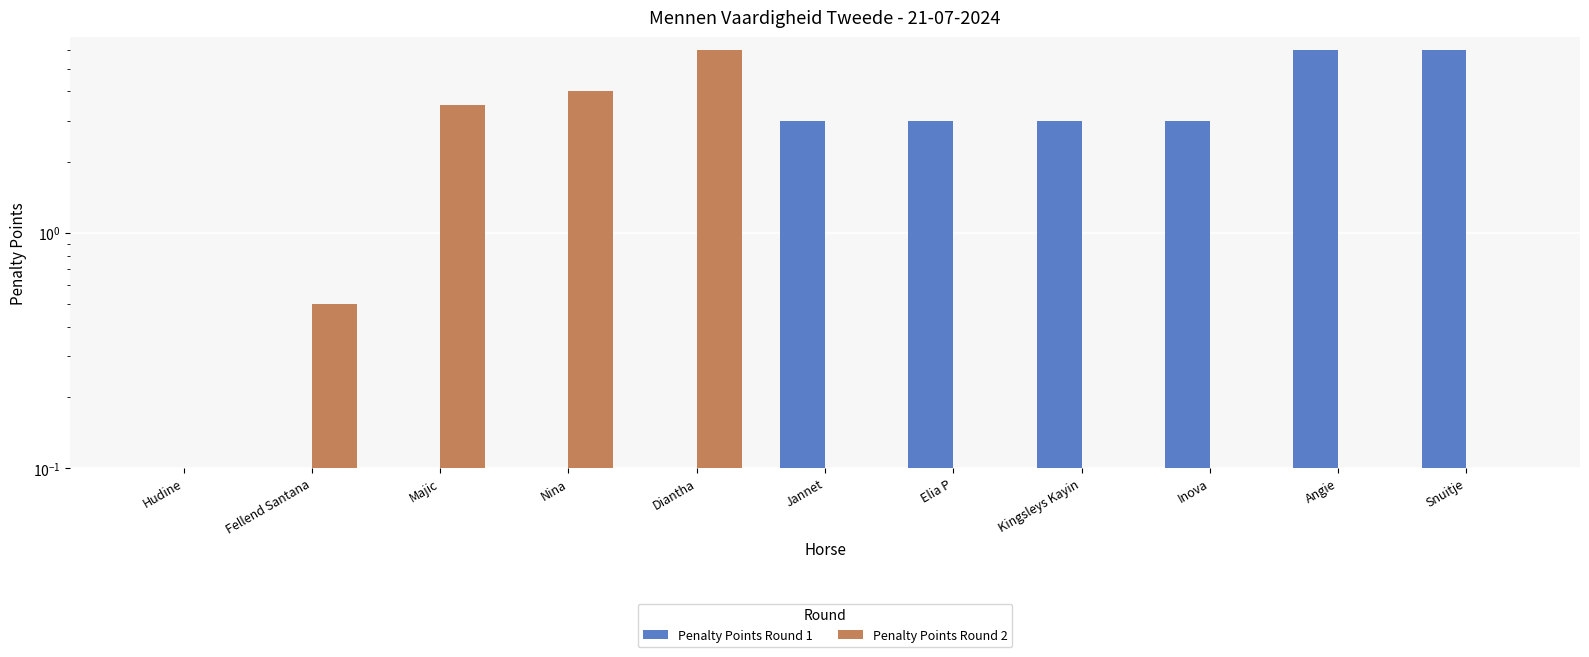

How many data points in Penalty Points Round 2 are above 0?

4